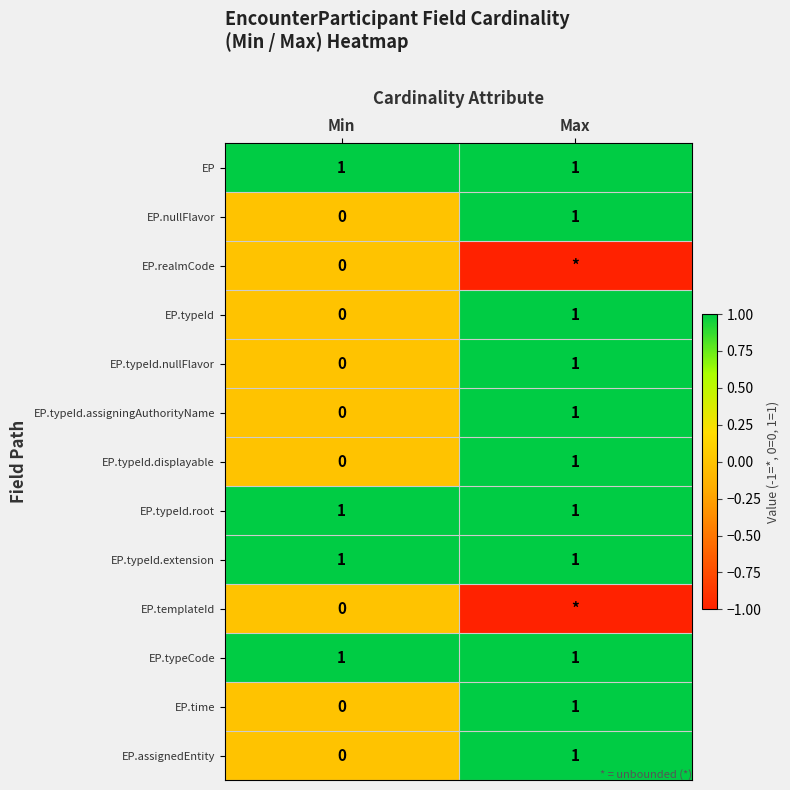

Between Min and Max, which is larger?

Min